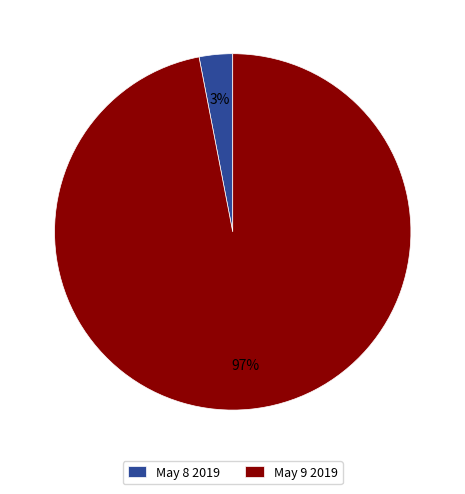

What percentage is the May 9 2019 slice, to the nearest percent?

97%